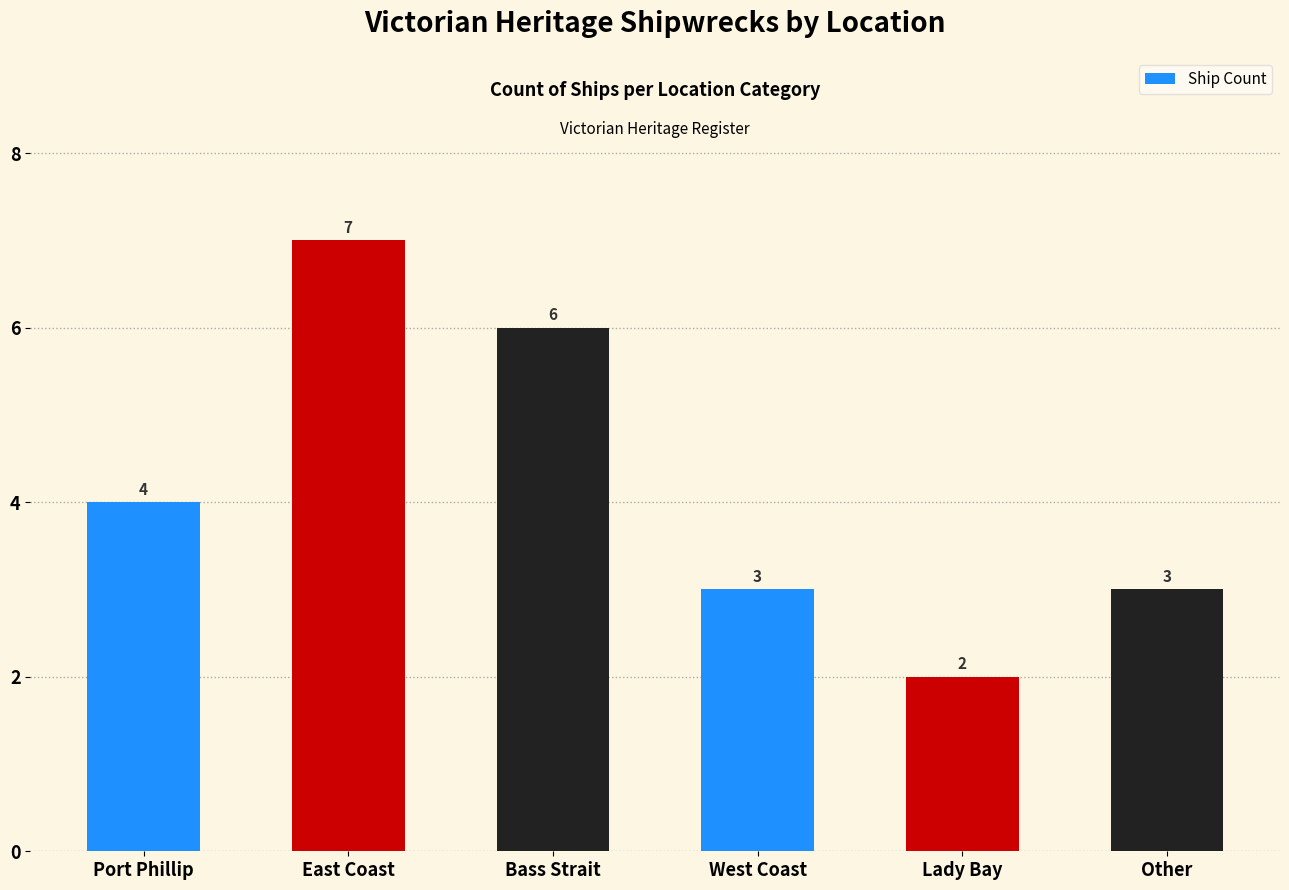

What value does the data have at Bass Strait?

6